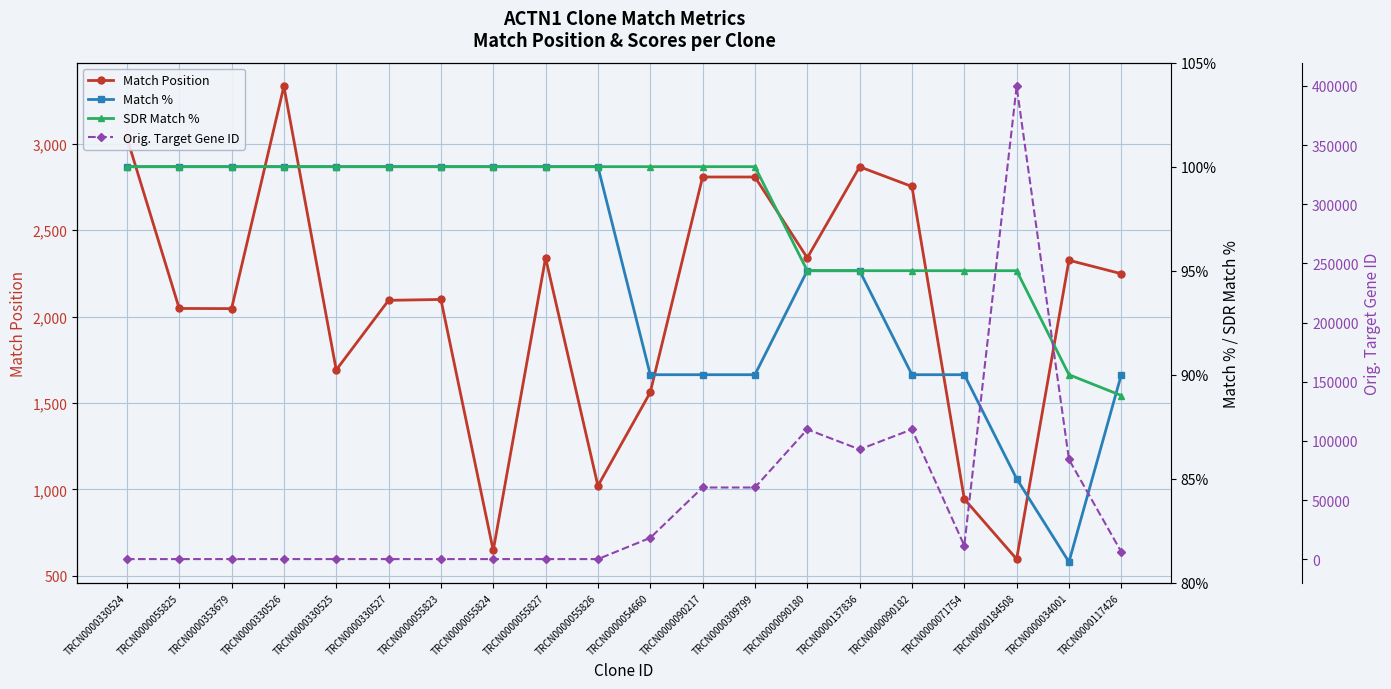

How many lines are shown in the chart?

4